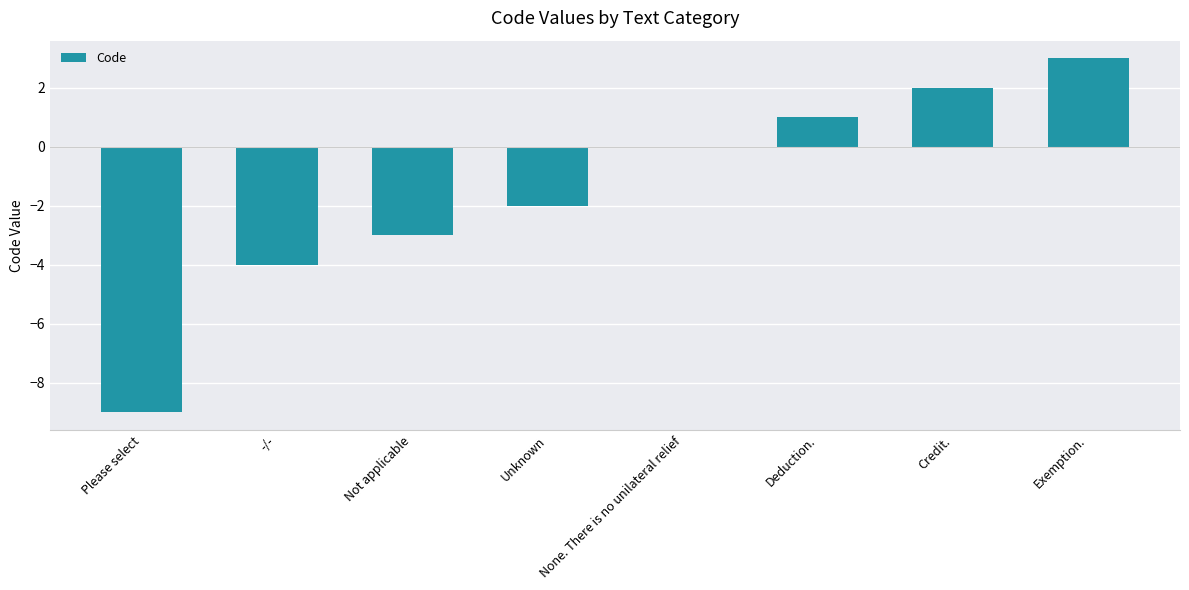

How many categories are shown in the chart?

8